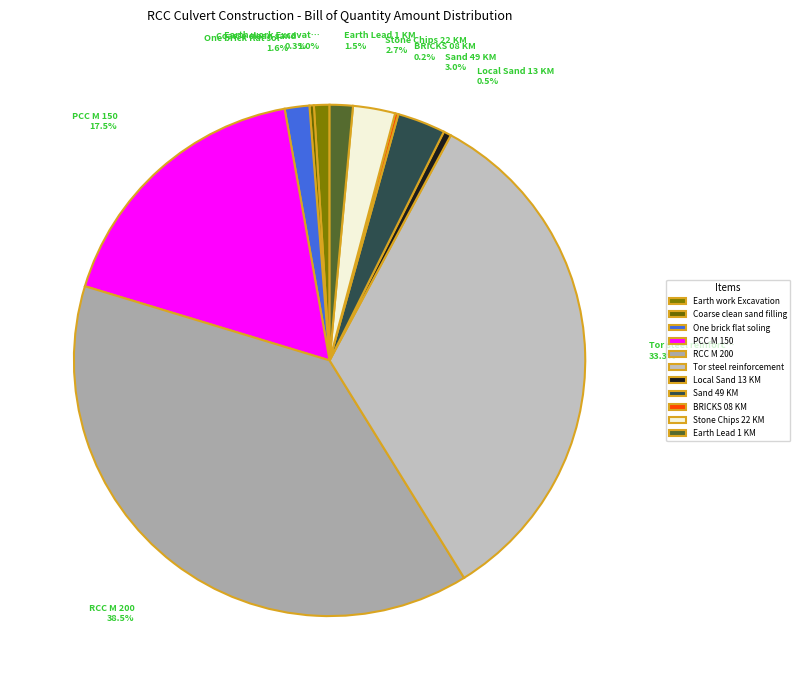

Is it true that One brick flat soling is 1% of the pie?

False